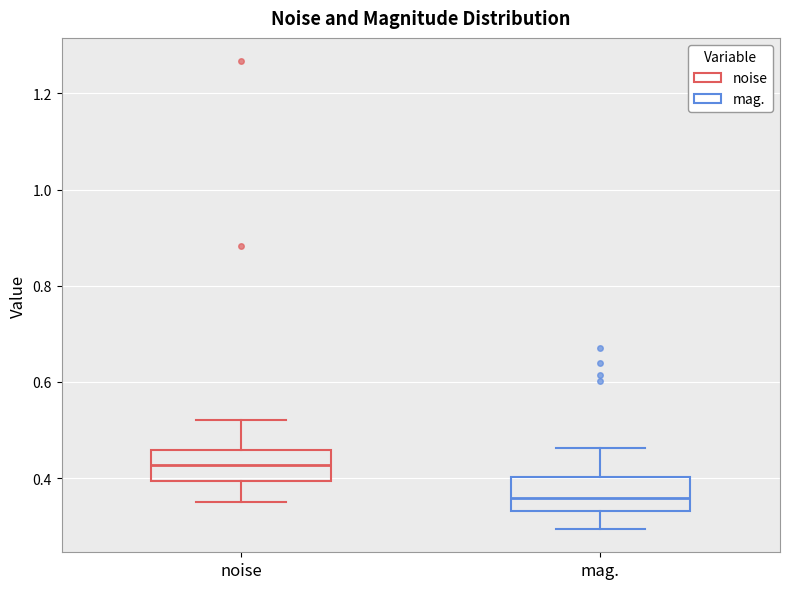

Reading left to right, transcribe this box plot: for each box, give where its median line is, the range the box spans, and where its two whiskers end, as read against the y-axis. The values are not printed on the chart, so give them approximately, as read against the axis.

noise: median 0.42, box 0.40 to 0.46, whiskers 0.36 to 0.52
mag.: median 0.36, box 0.34 to 0.40, whiskers 0.30 to 0.46